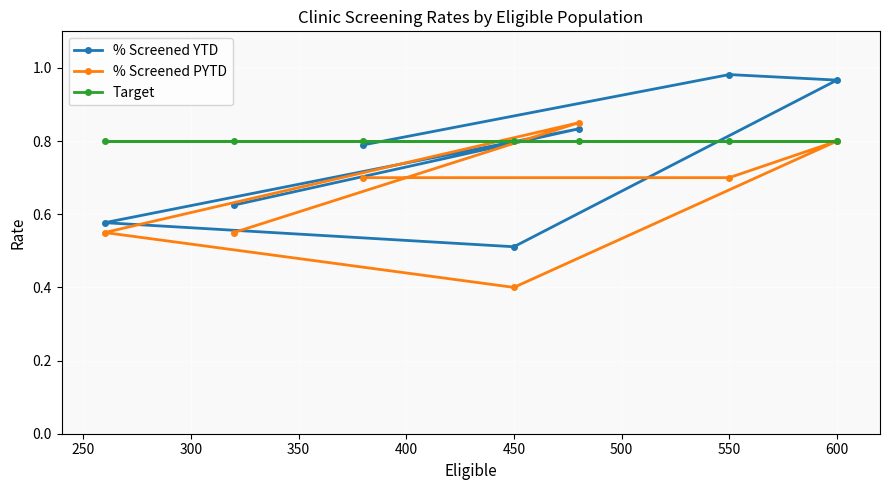

What is the total value across all series at 450?

1.7